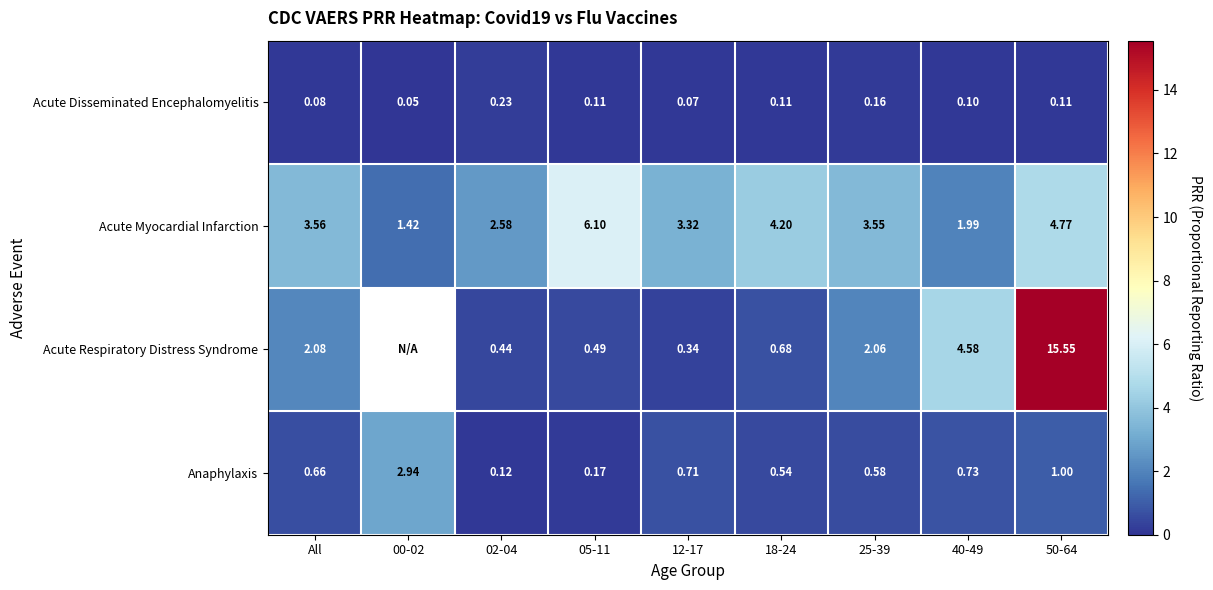

Which has a higher value, 02-04 or 25-39?

02-04